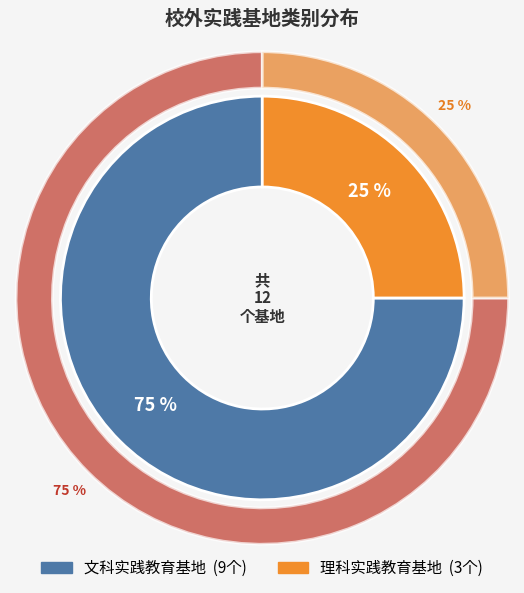

Count the number of slices in the pie.

2